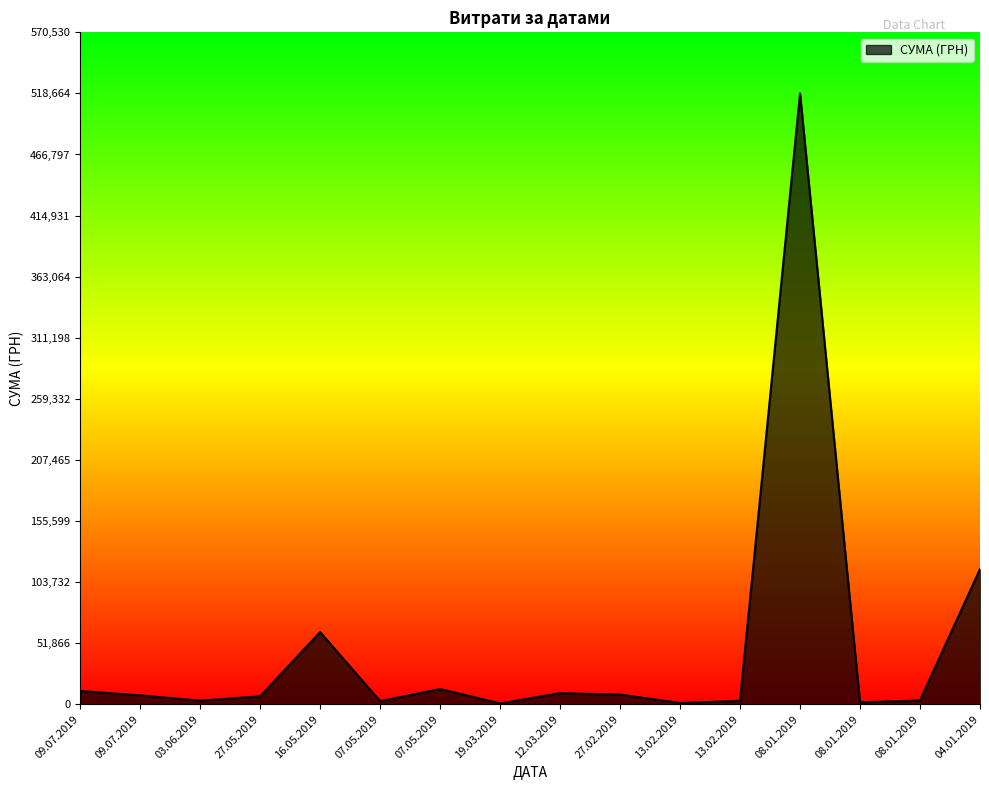

What is the label of the 11th point from the right?

07.05.2019